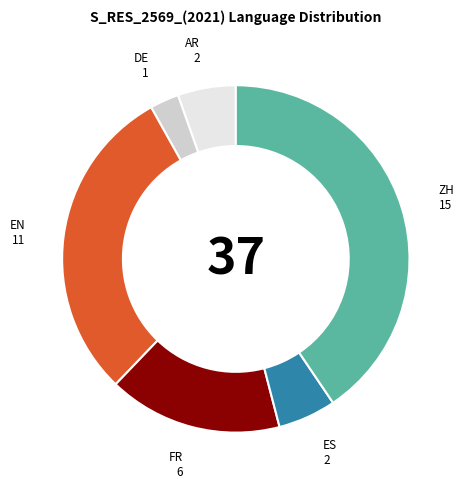

Which category has the biggest portion of the pie?

ZH